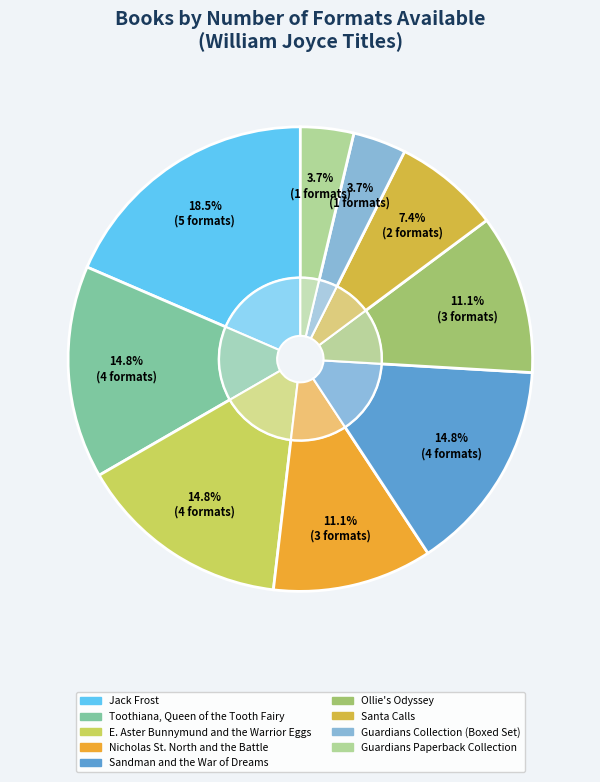

Combined, do Toothiana, Queen of the Tooth Fairy and Jack Frost account for over 50%?

No